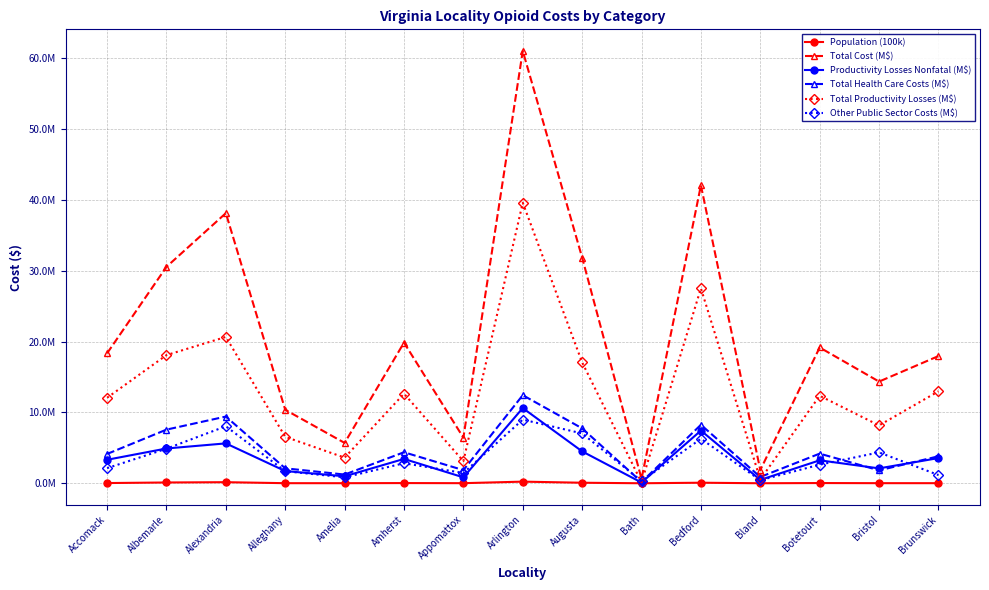

Which category has the lowest value in the Population (100k) series?

Bath